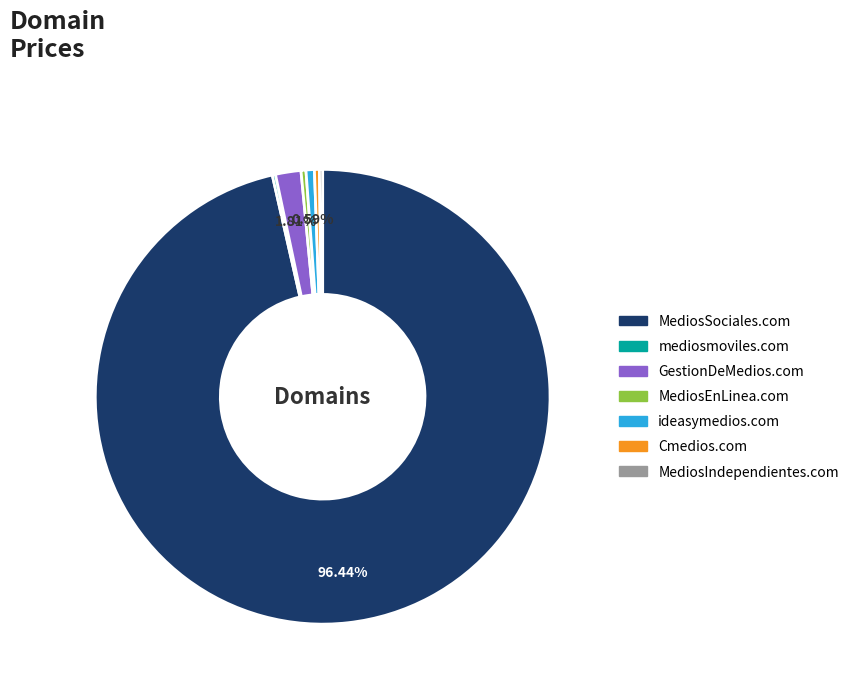

Combined, do GestionDeMedios.com and MediosEnLinea.com account for over 50%?

No